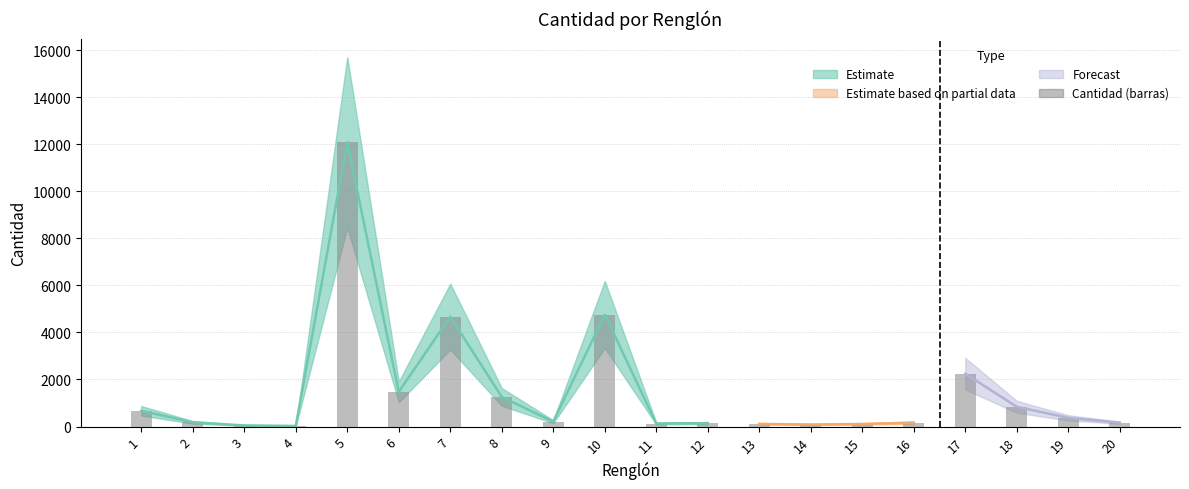

What is the value of the 14th bar from the left?

86